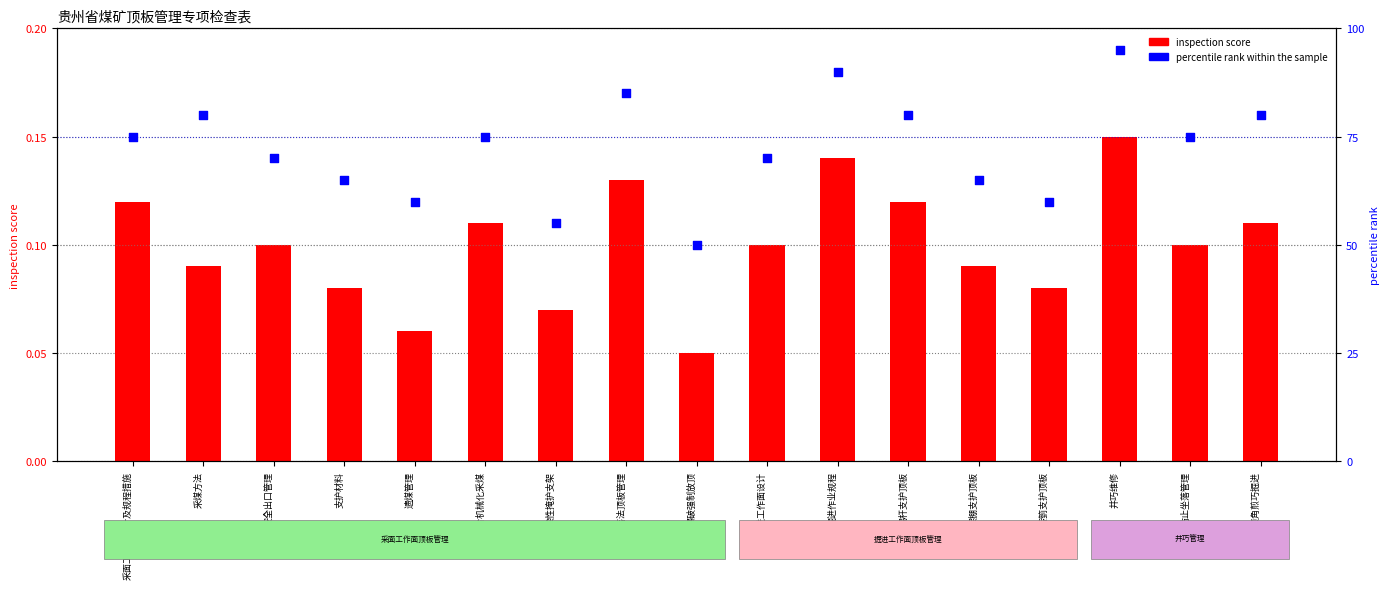

Which series contains the lowest Y value?

inspection score